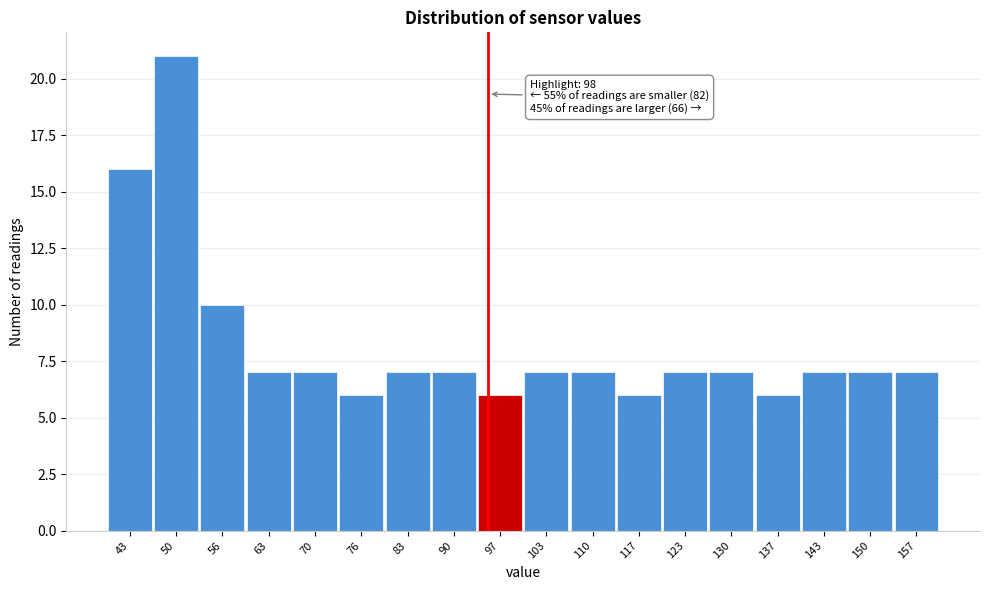

Reading left to right, extract all data points from this chart.

16	21	10	7	7	6	7	7	6	7	7	6	7	7	6	7	7	7